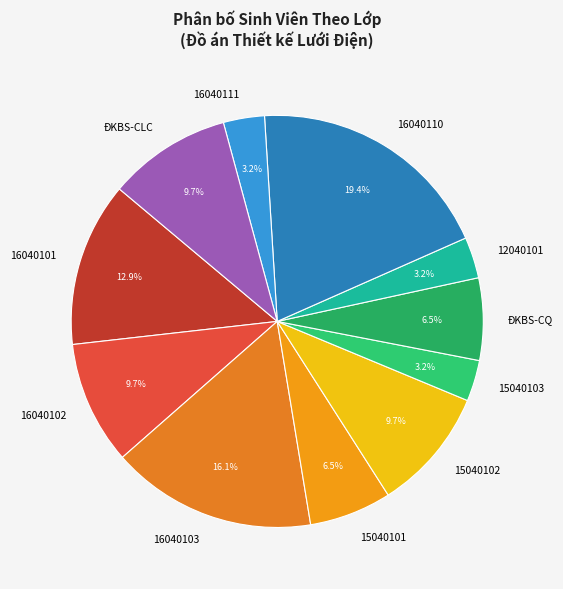

Is there a majority slice in this chart?

No